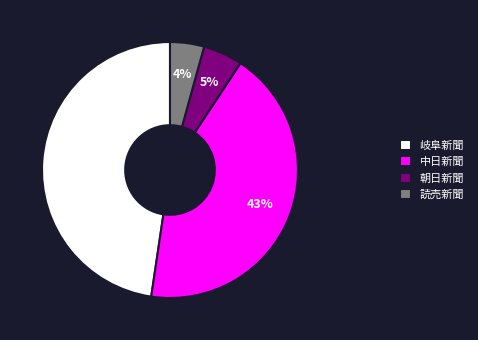

Is 読売新聞 the majority of the pie?

No